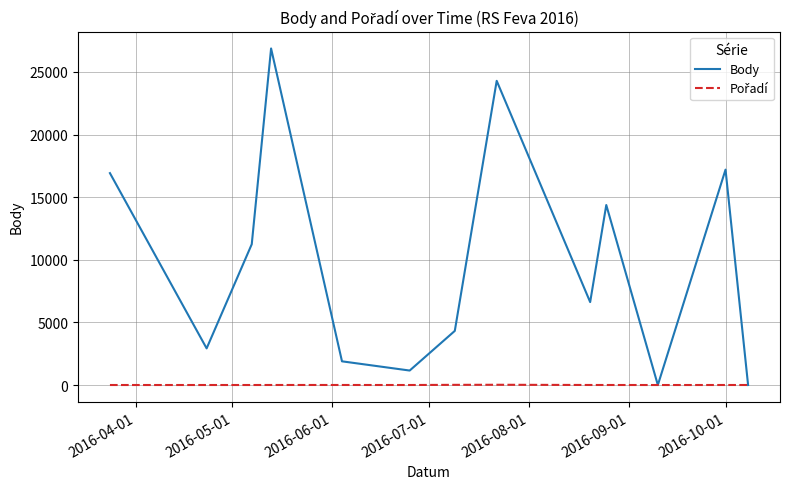

What is the highest value of the Body series?

26876